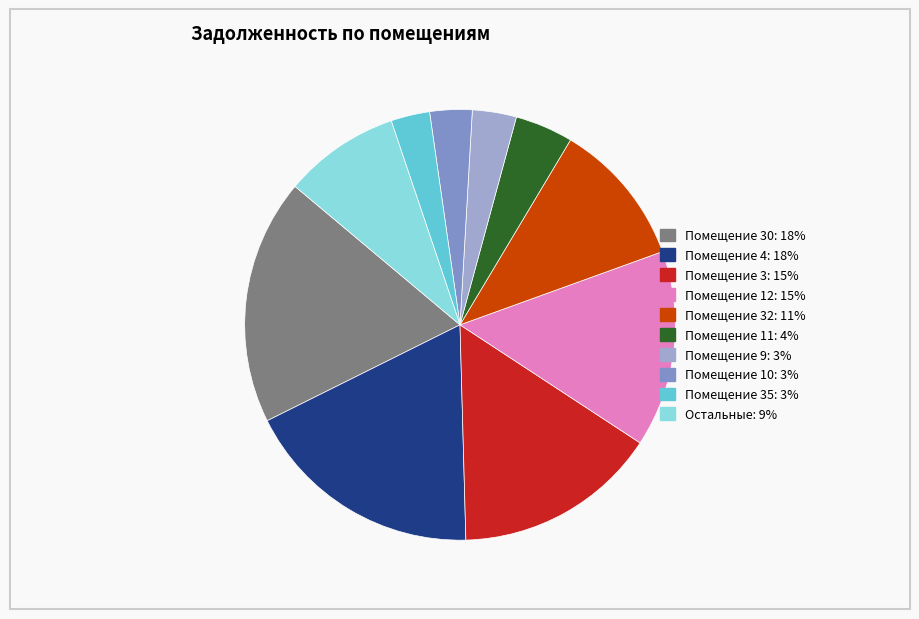

Is there any slice that represents more than half of the pie?

No